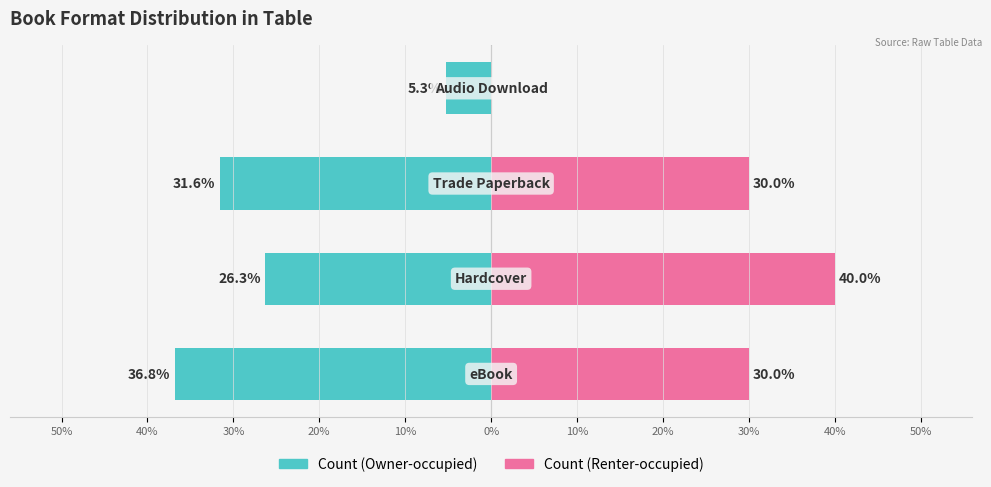

What are all the series names shown in the legend?

Count (Owner-occupied), Count (Renter-occupied)